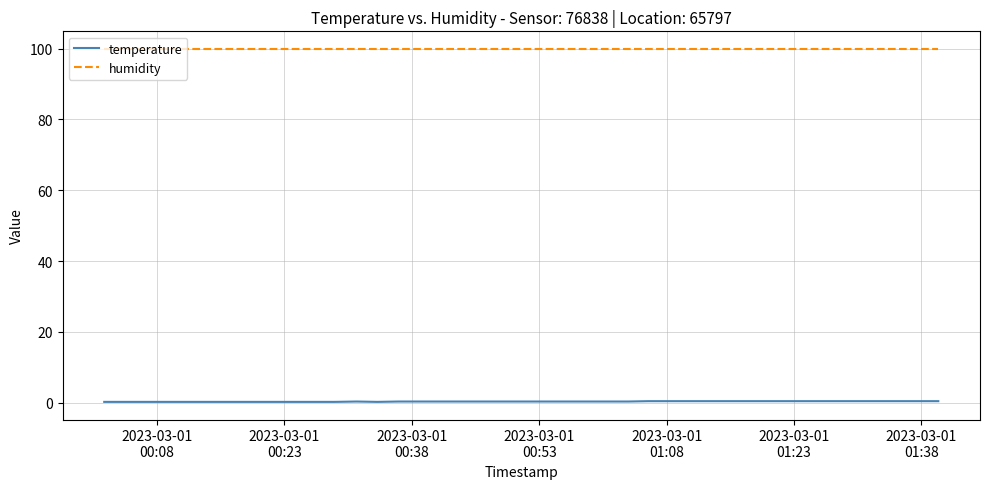

True or false: temperature and humidity intersect in this chart.

False